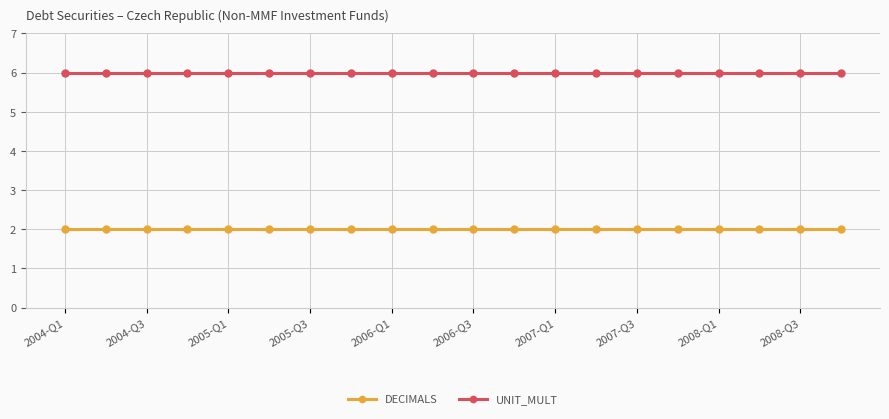

What is the value of the DECIMALS point at the 11th from the left?

2